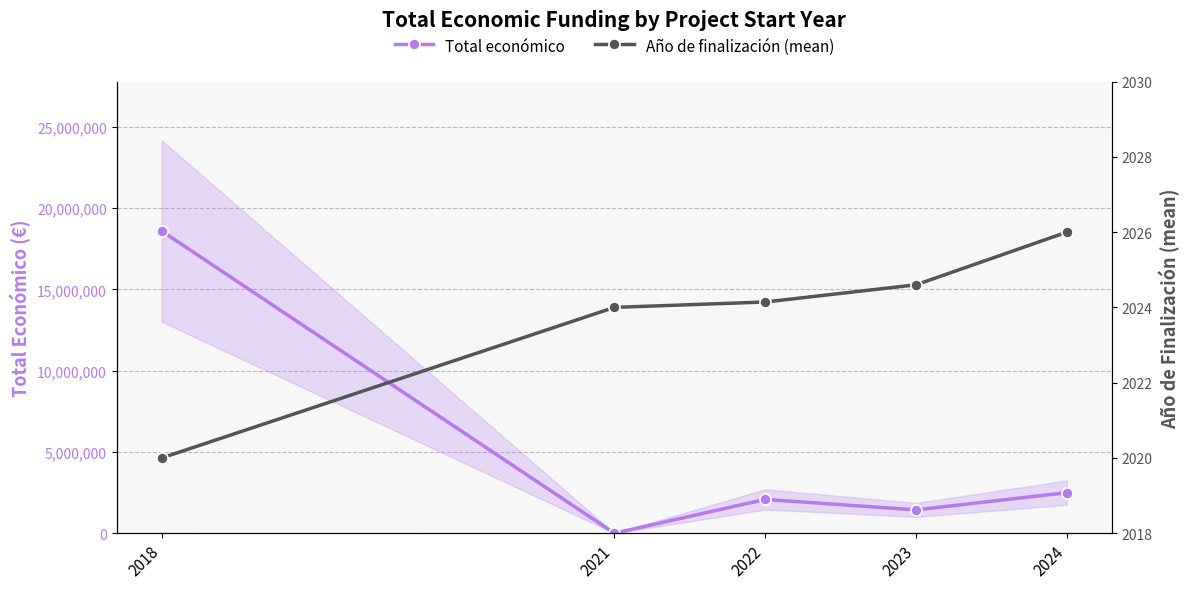

Reading left to right, list all the values displayed in this chart.

Total económico: 18592314.0	0.0	2079508.0	1435076.0	2498132.0
Año de finalización (mean): 2020.0	2024.0	2024.1	2024.6	2026.0